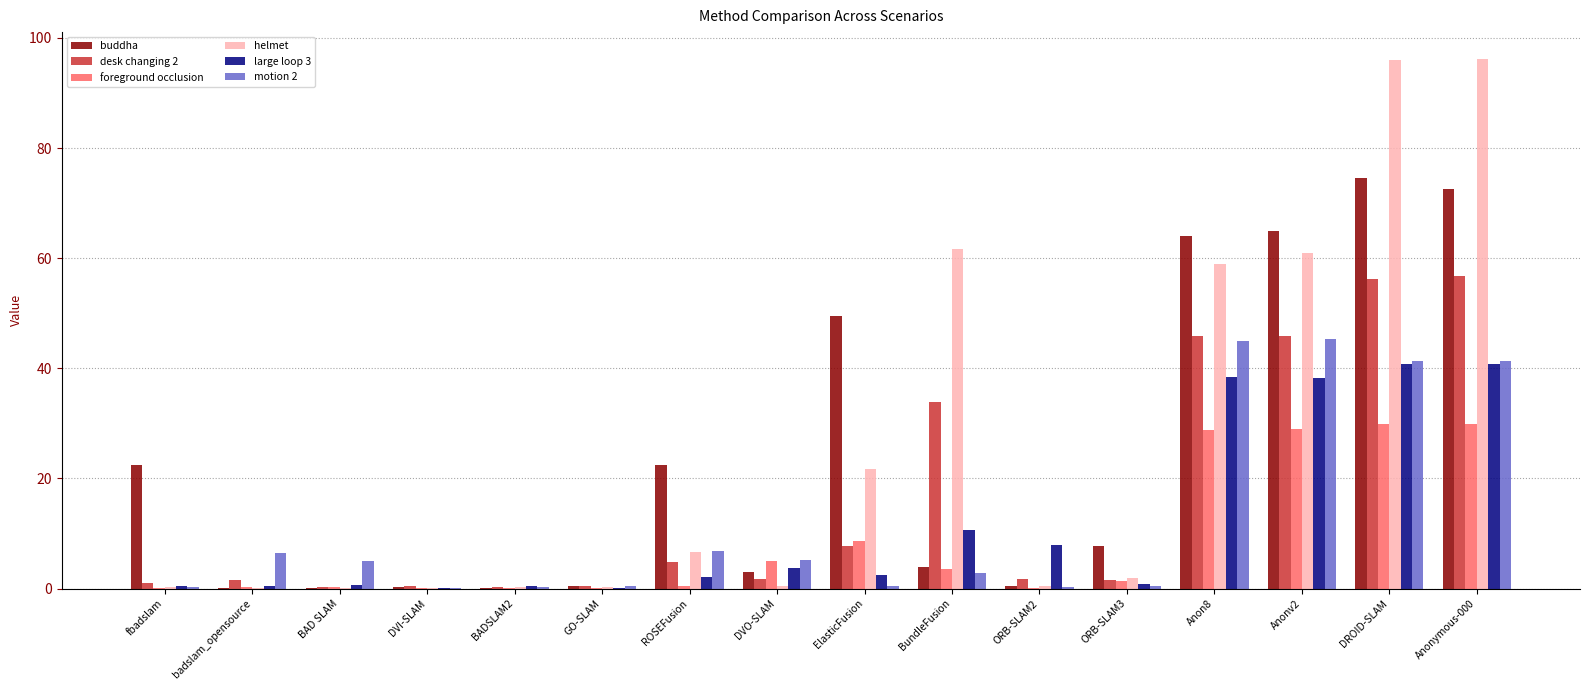

What is the sum of the helmet values at ElasticFusion and DVI-SLAM?

21.9